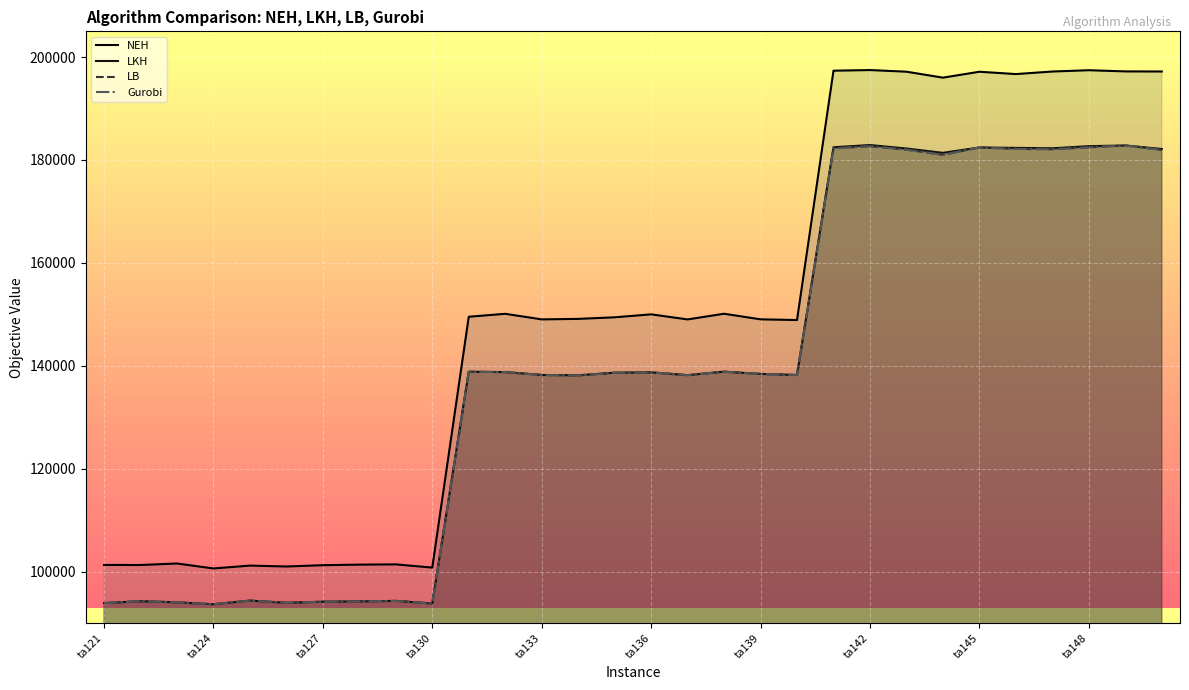

Count the number of categories in the chart.

30